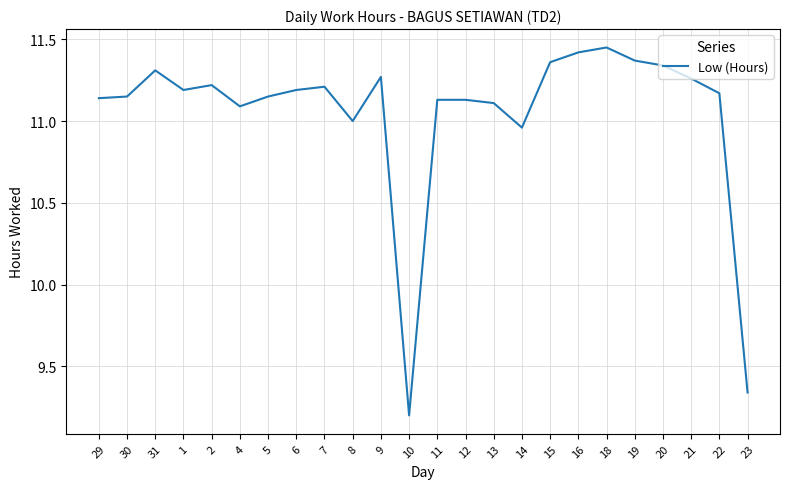

What is the minimum value shown in the chart?

9.2